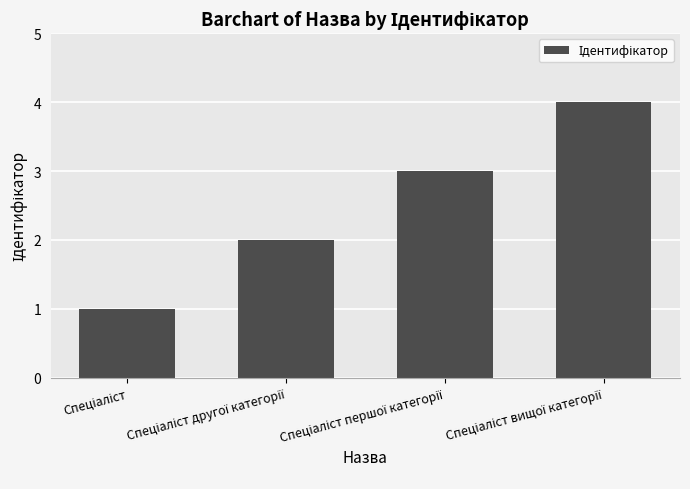

What is the sum of all values?

10